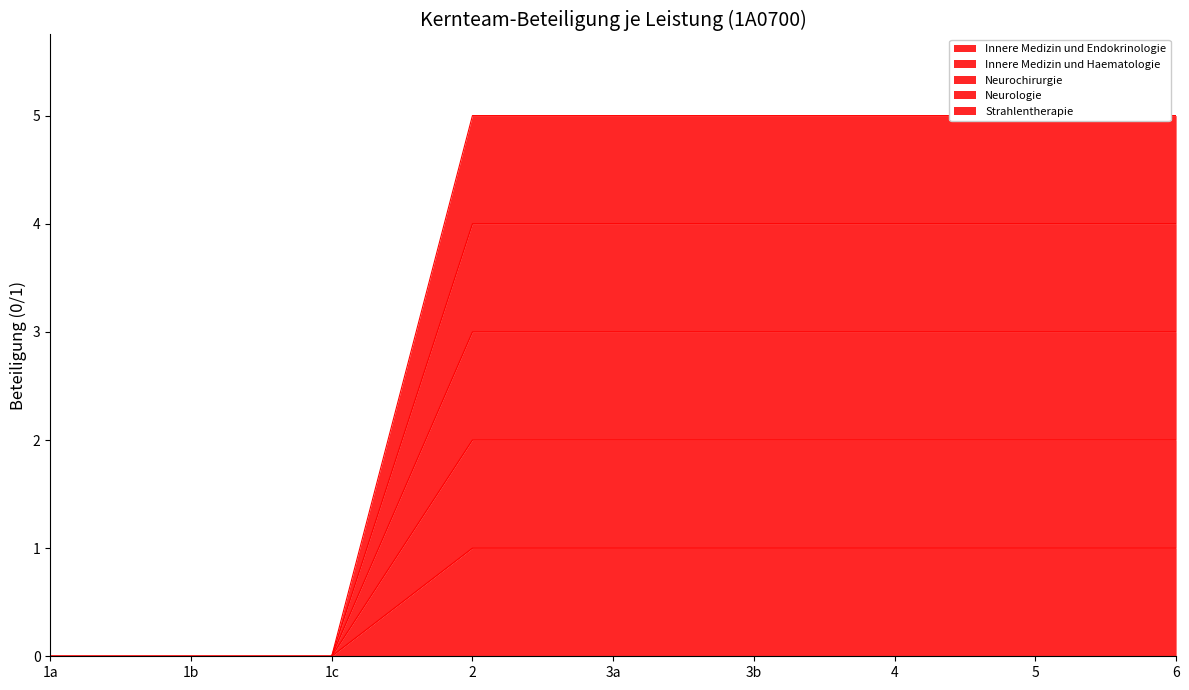

True or false: Strahlentherapie and Innere Medizin und Haematologie cross at least once.

False